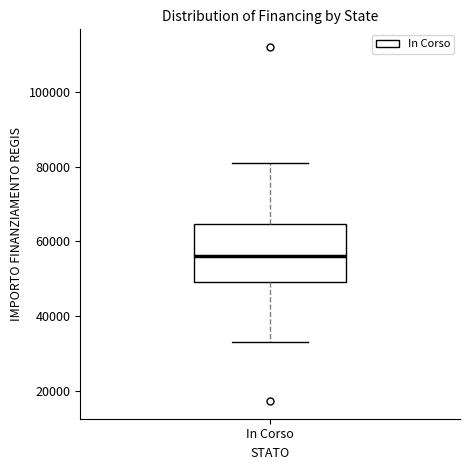

Where does the lower whisker of the box for In Corso end on the y-axis? The values are not printed on the chart, so give them approximately, as read against the axis.

32000